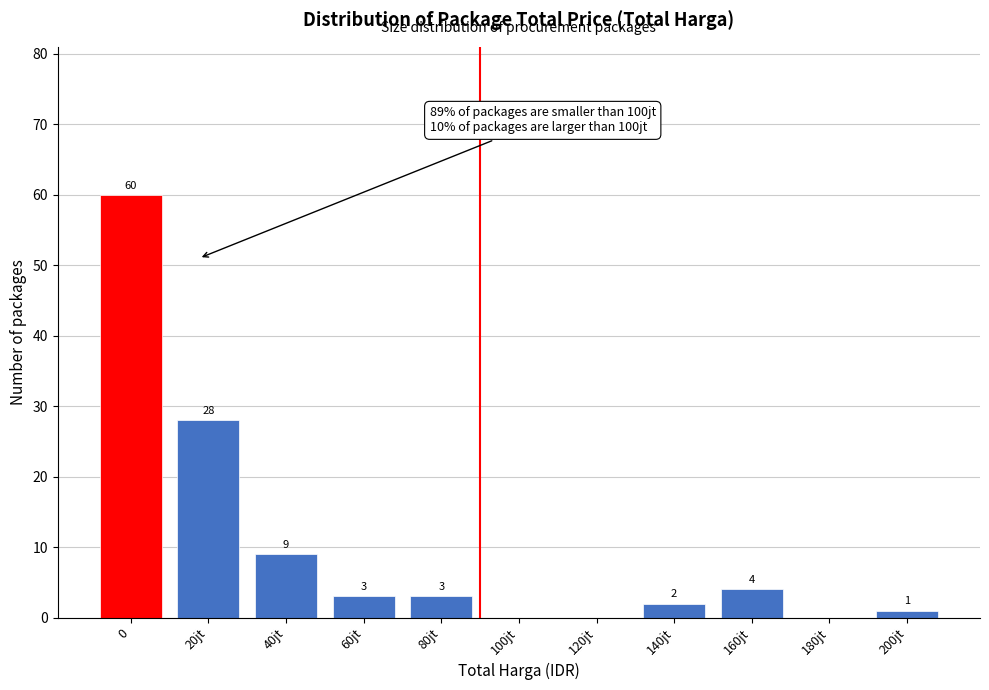

Reading left to right, transcribe all the data shown in this chart.

0=60	20jt=28	40jt=9	60jt=3	80jt=3	100jt=0	120jt=0	140jt=2	160jt=4	180jt=0	200jt=1